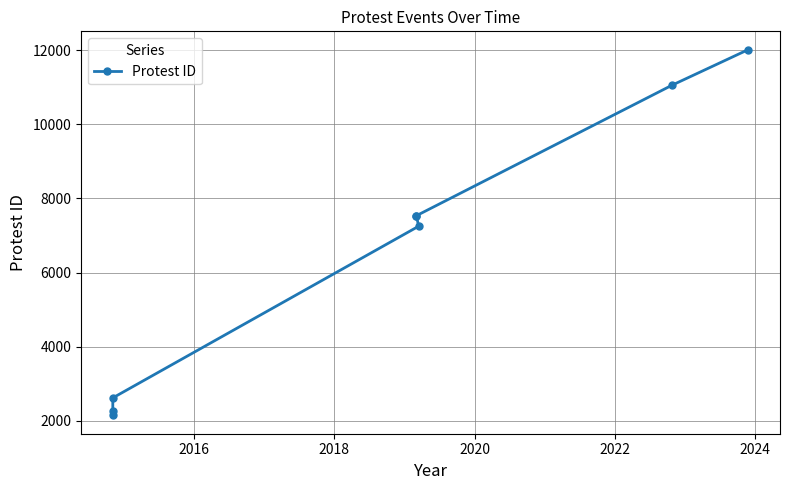

How many values are below 7535?

4